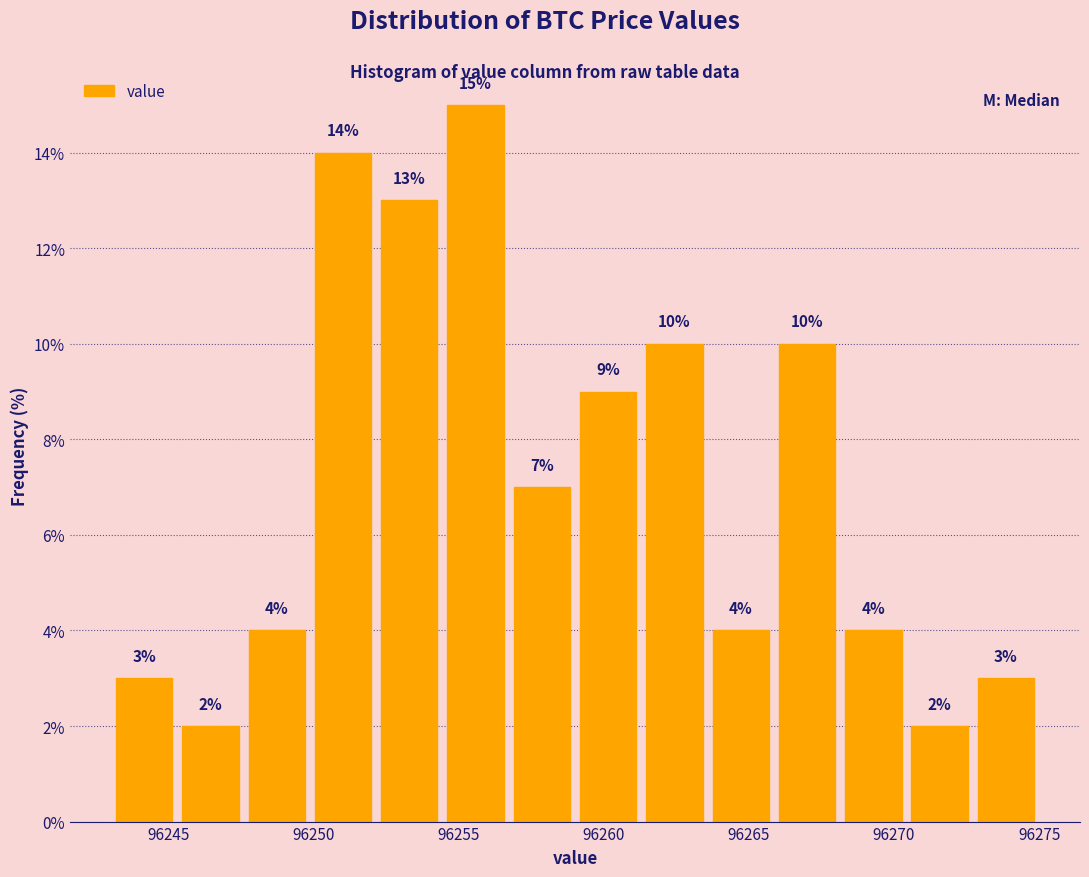

Which range on the x-axis has the tallest bar?

96254.5 to 96256.5